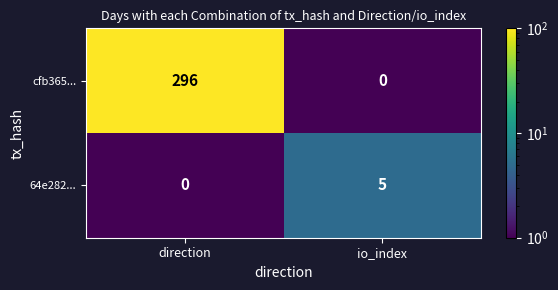

Which category has the lowest value in the 64e282... series?

direction